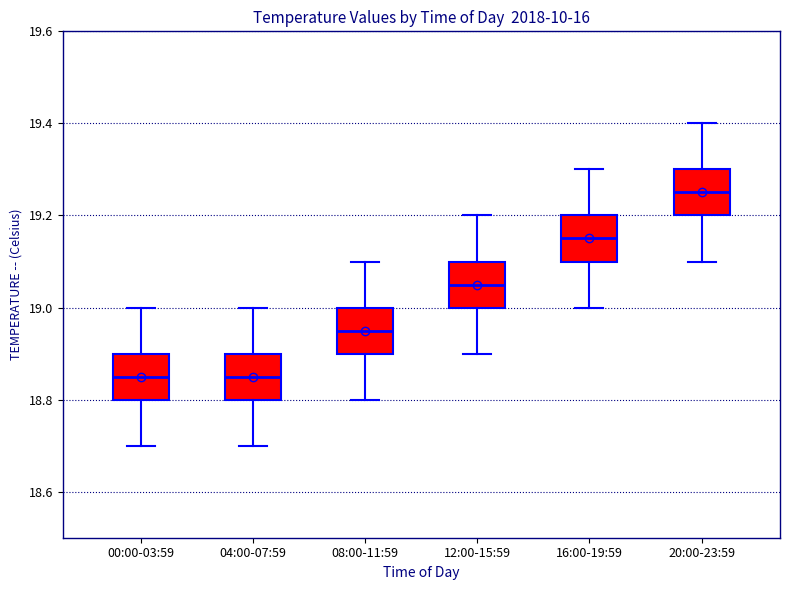

Where is the lower edge of the box for 00:00-03:59 on the y-axis? The values are not printed on the chart, so give them approximately, as read against the axis.

18.80